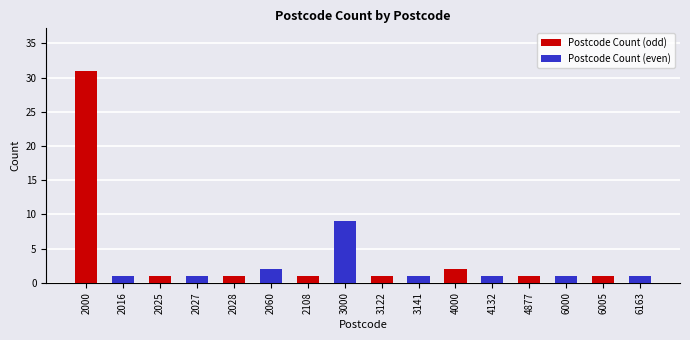

How many data points does each series have?

8